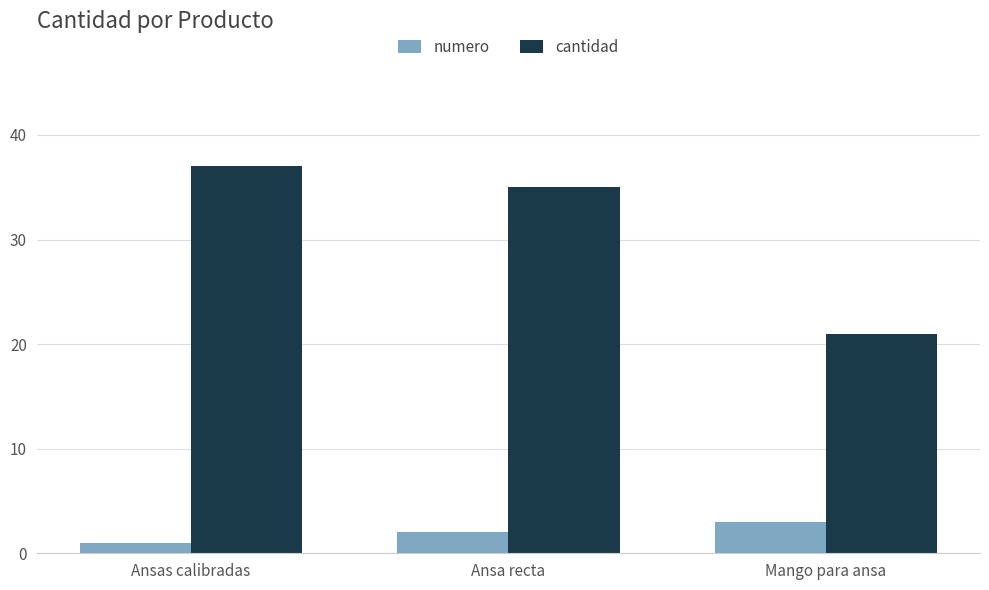

What is the sum of all numero values?

6